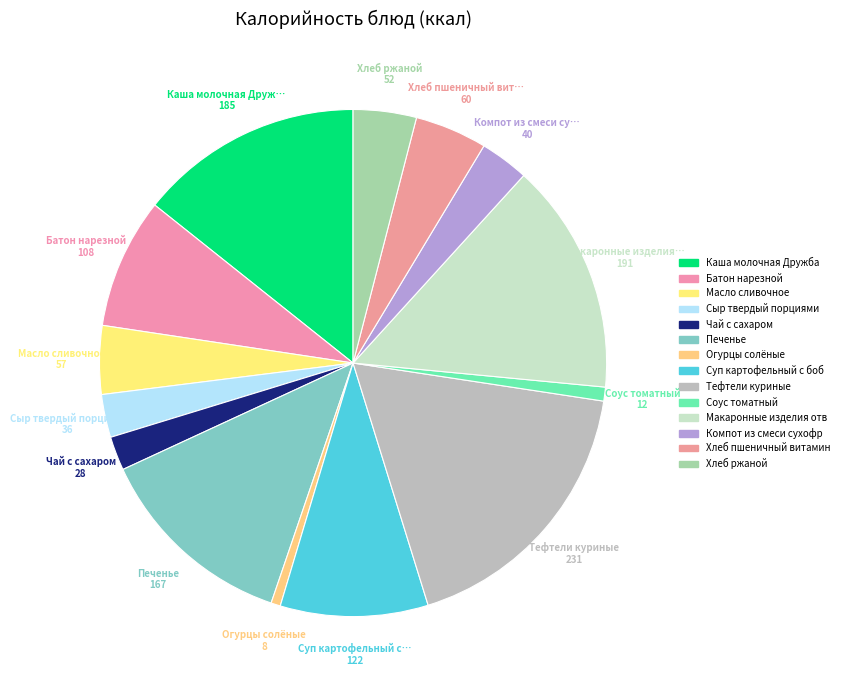

How many segments does this pie chart have?

14